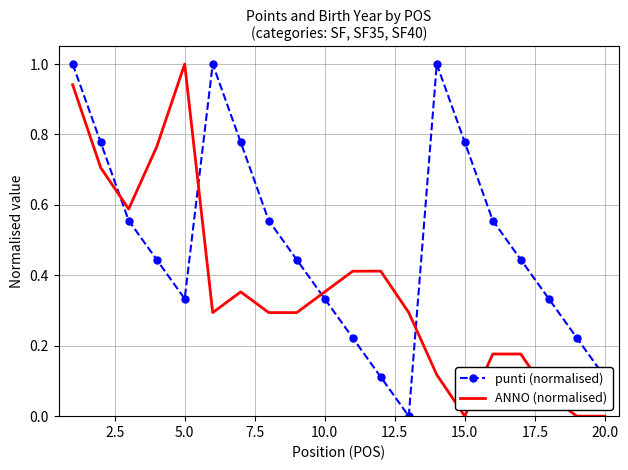

List the series in order of their overall mean, lowest first.

ANNO (normalised), punti (normalised)